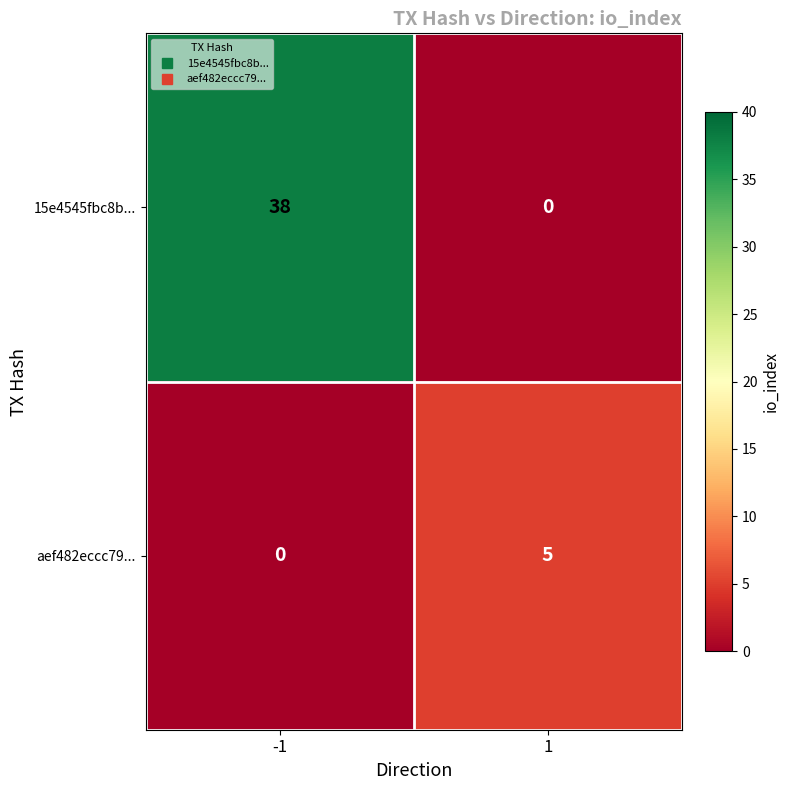

How many series are shown in this chart?

2